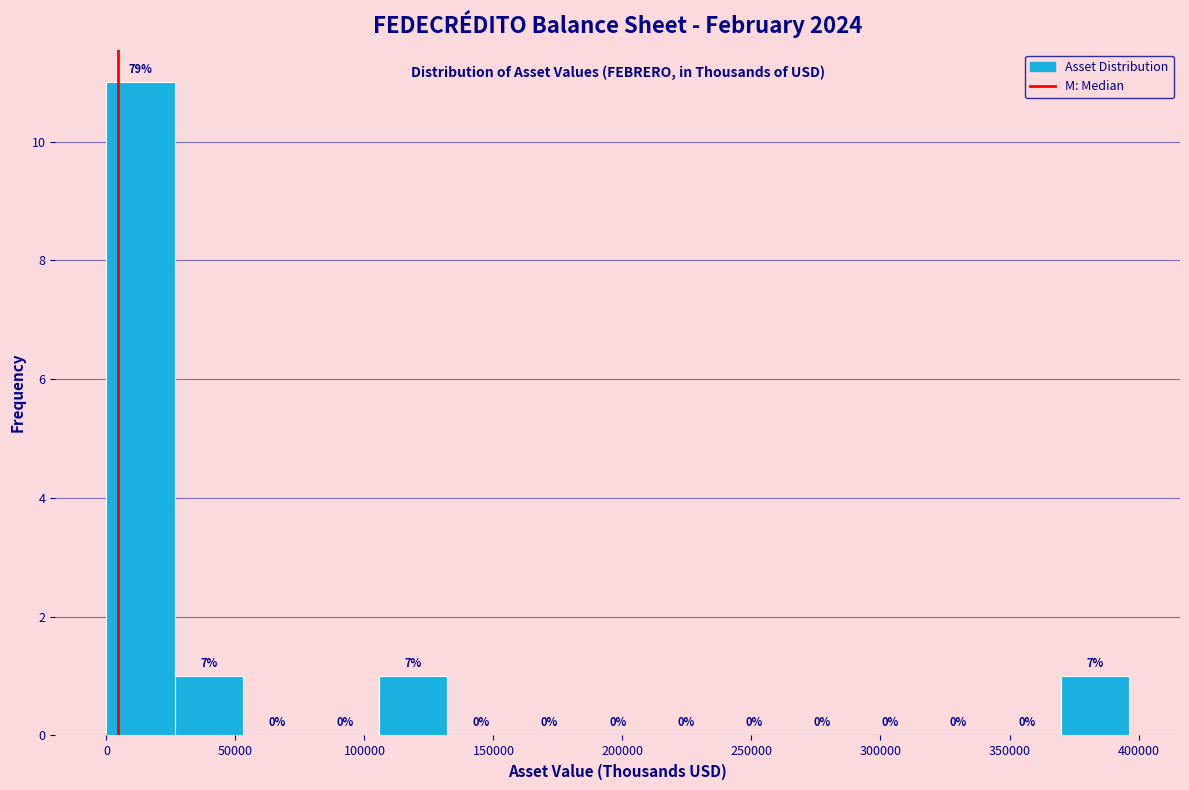

Over which range of the x-axis is the bar tallest?

0 to 25000